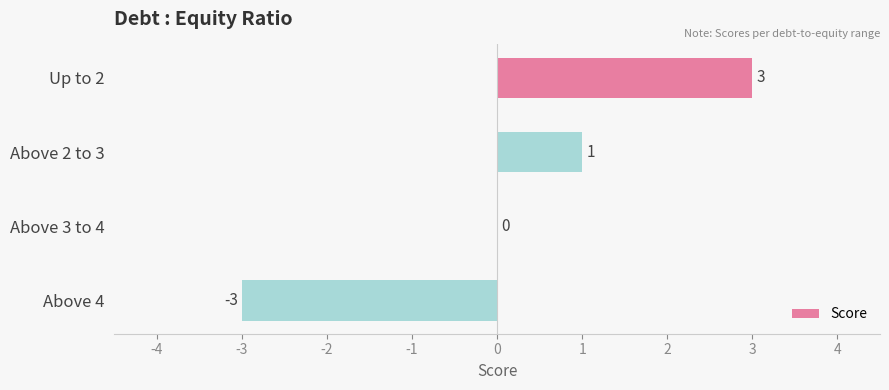

Between Above 4 and Above 2 to 3, which is larger?

Above 2 to 3